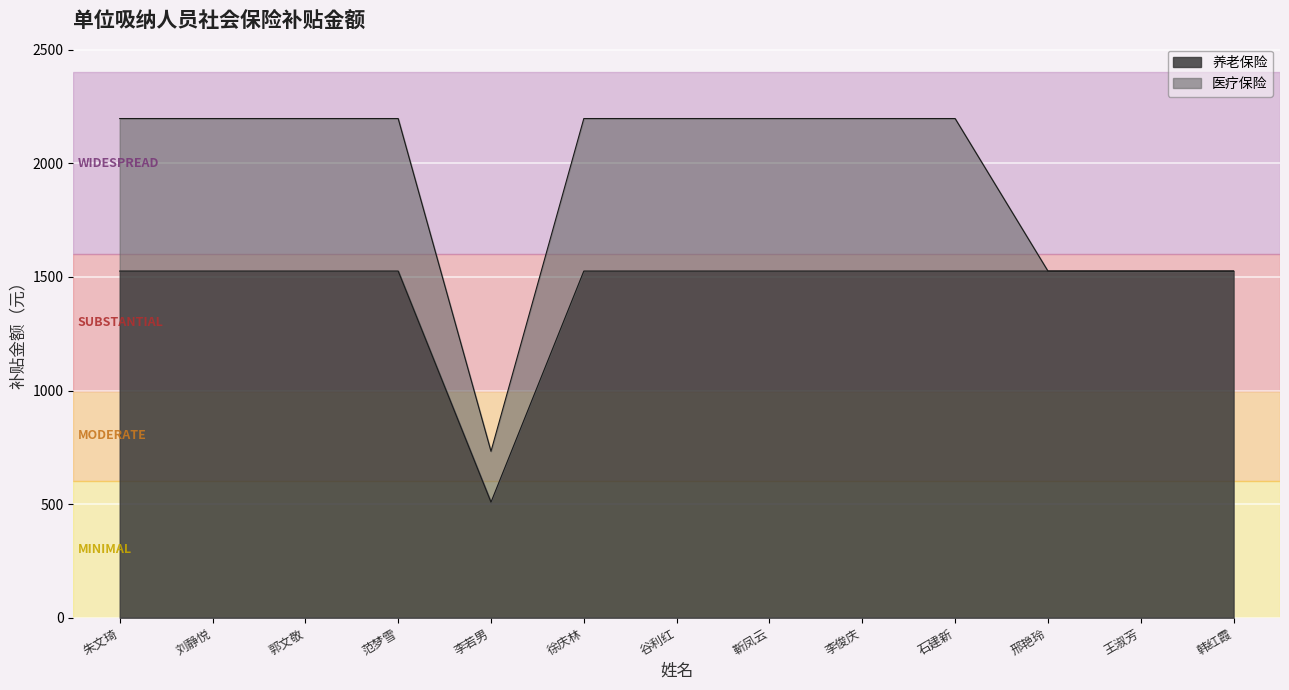

What is the difference between the maximum and minimum values?

1017.3